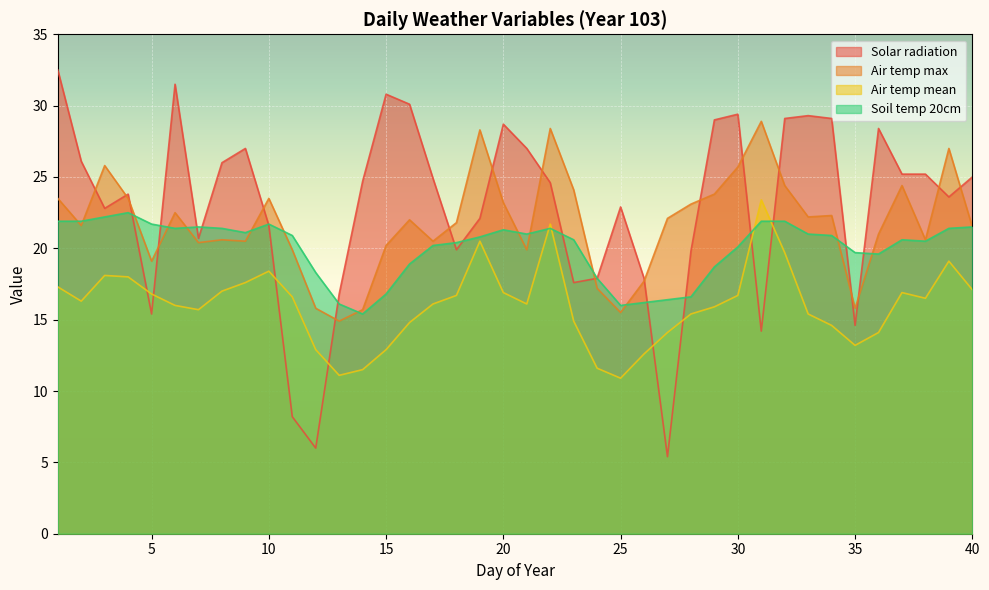

True or false: Air temp mean and Solar radiation cross at least once.

True